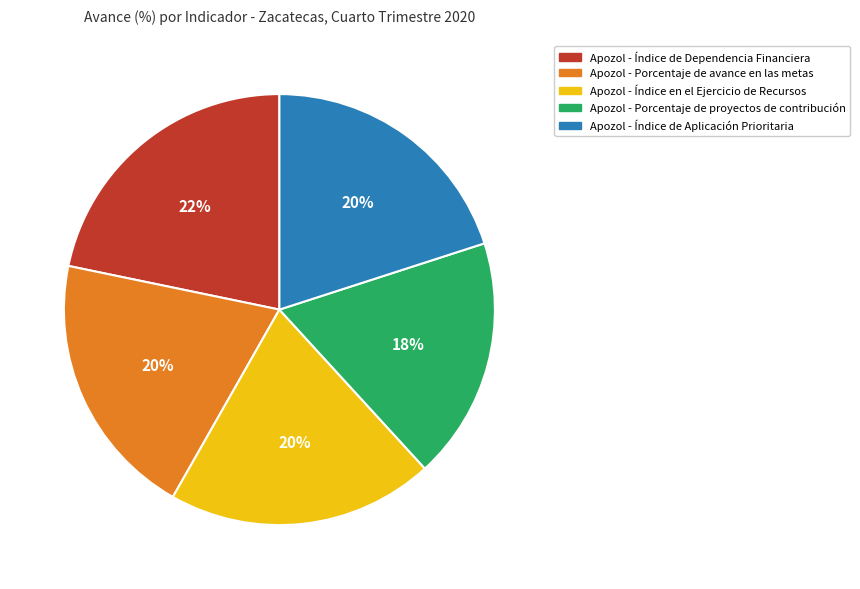

Is there a majority slice in this chart?

No